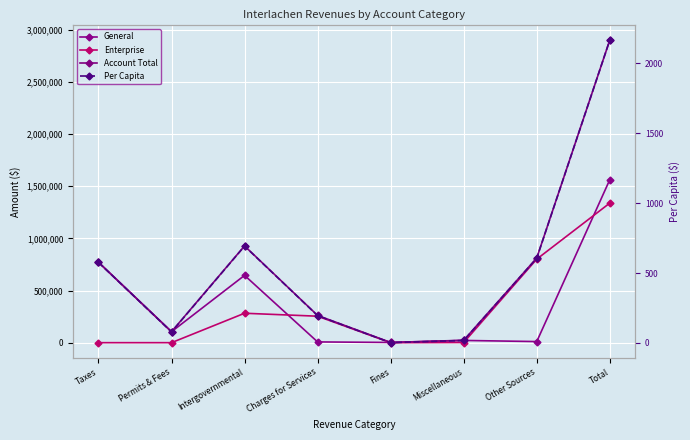

What is the value of the General point at the 6th from the left?

21431.0